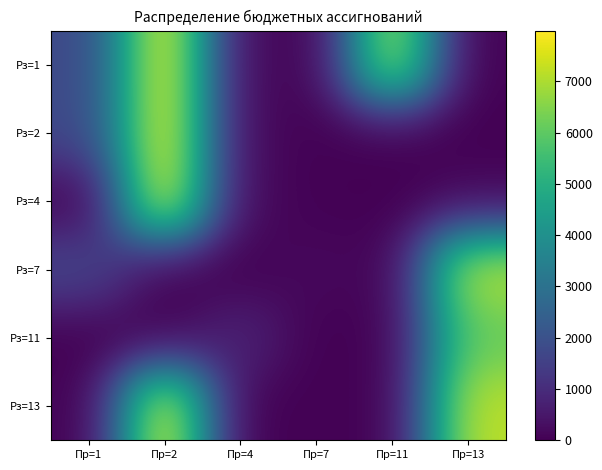

Reading left to right, what are all the values shown in this chart?

Рз=1: Пр=1=1715.0	Пр=2=7992.2	Пр=4=200.0	Пр=7=30.0	Пр=11=7226.4	Пр=13=0.0
Рз=2: Пр=1=1715.0	Пр=2=7992.2	Пр=4=200.0	Пр=7=30.0	Пр=11=0.0	Пр=13=0.0
Рз=4: Пр=1=0.0	Пр=2=7992.2	Пр=4=200.0	Пр=7=30.0	Пр=11=0.0	Пр=13=166.1
Рз=7: Пр=1=1715.0	Пр=2=0.0	Пр=4=0.0	Пр=7=200.0	Пр=11=30.0	Пр=13=7226.4
Рз=11: Пр=1=0.0	Пр=2=0.0	Пр=4=855.3	Пр=7=0.0	Пр=11=30.0	Пр=13=6093.1
Рз=13: Пр=1=0.0	Пр=2=7992.2	Пр=4=0.0	Пр=7=36.0	Пр=11=0.0	Пр=13=7226.4